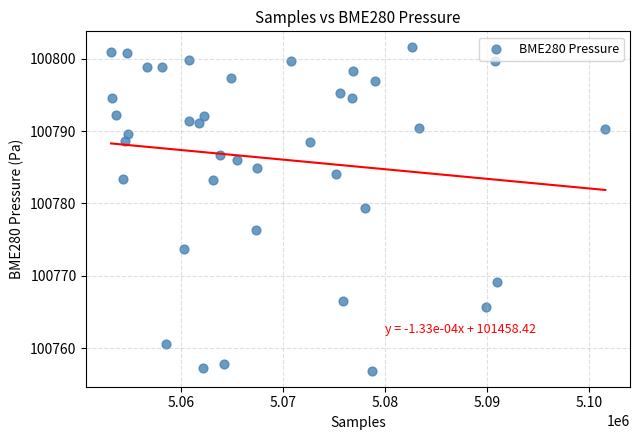

What is the range of X values (max minus min)?

48415.0